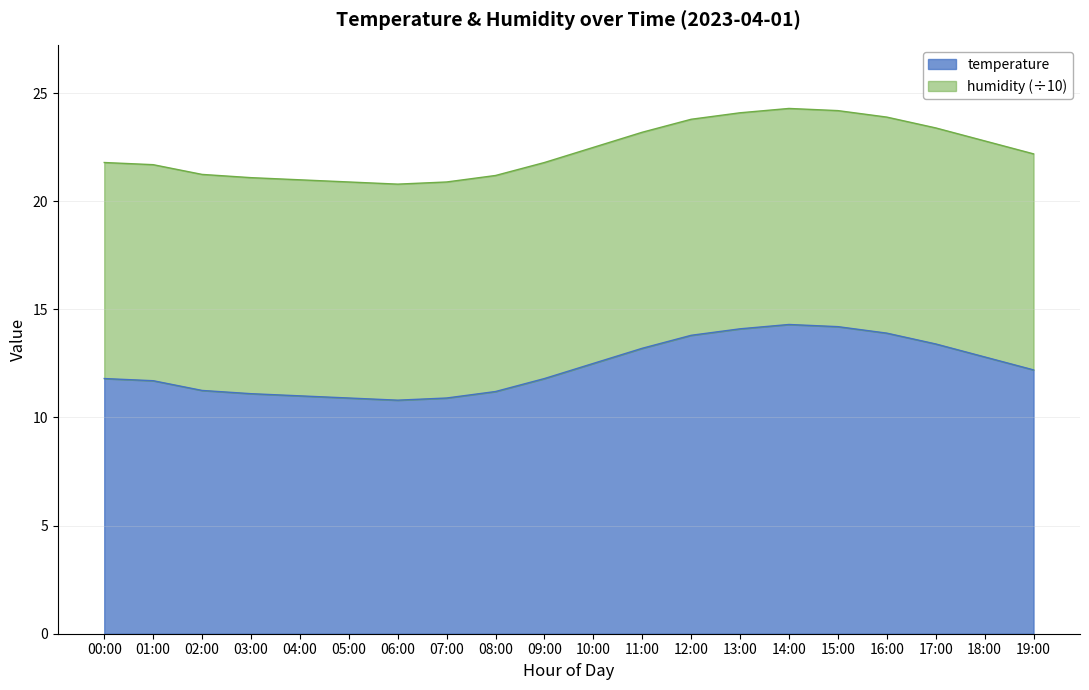

What is the greatest value displayed?

14.3